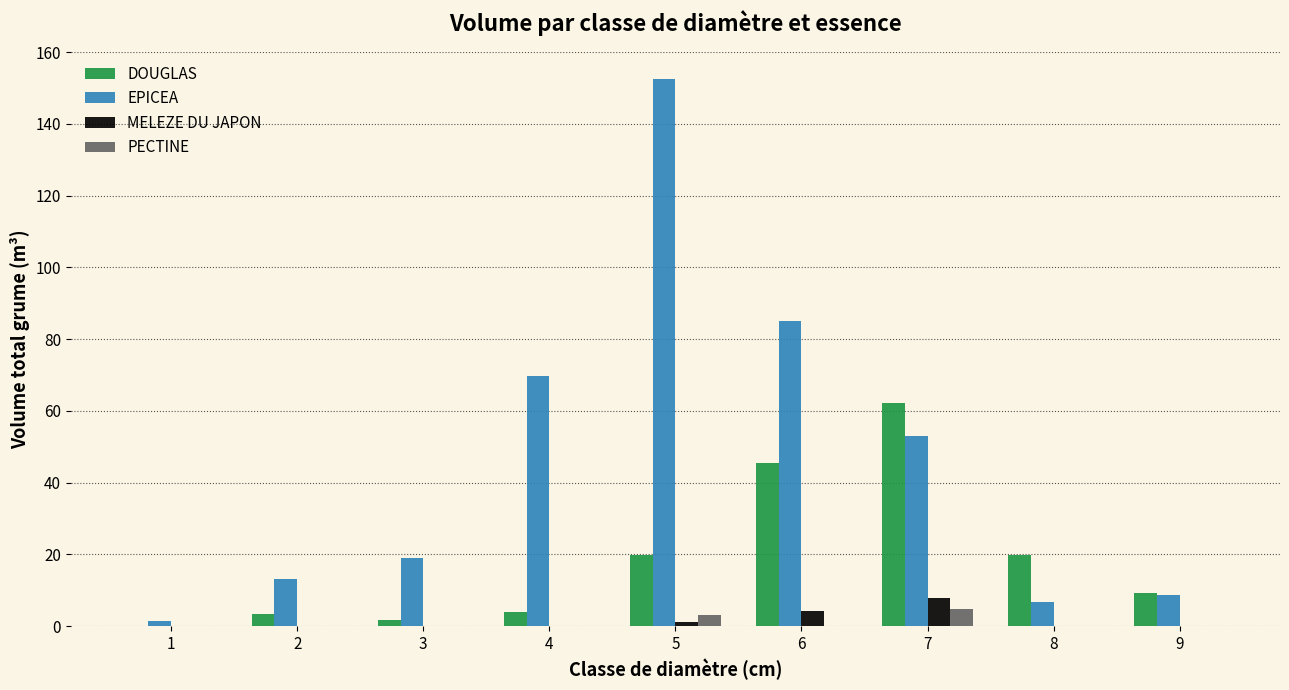

Which series has the largest total across all categories?

EPICEA